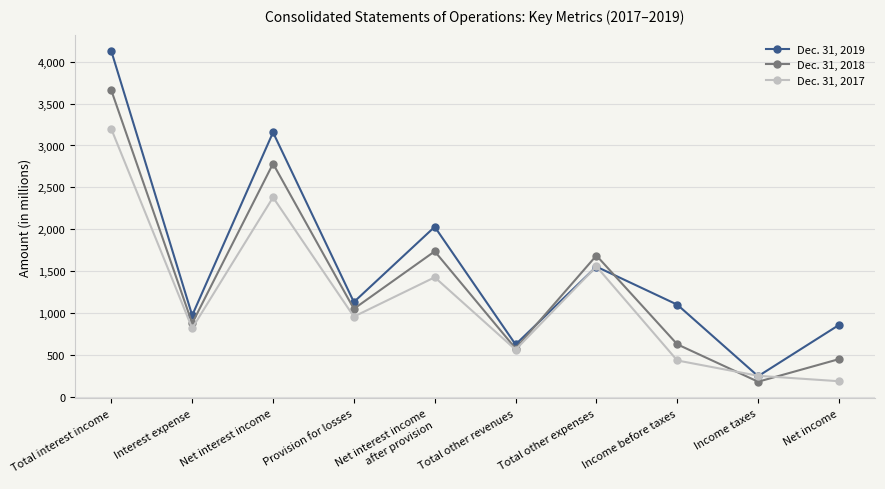

At Interest expense, list the series in order from smallest to largest.

Dec. 31, 2017, Dec. 31, 2018, Dec. 31, 2019